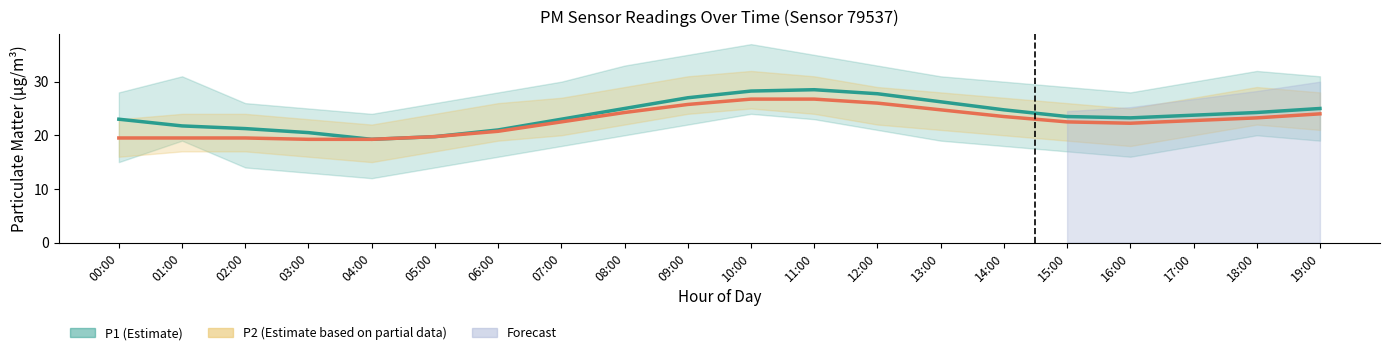

How many series are shown in this chart?

2